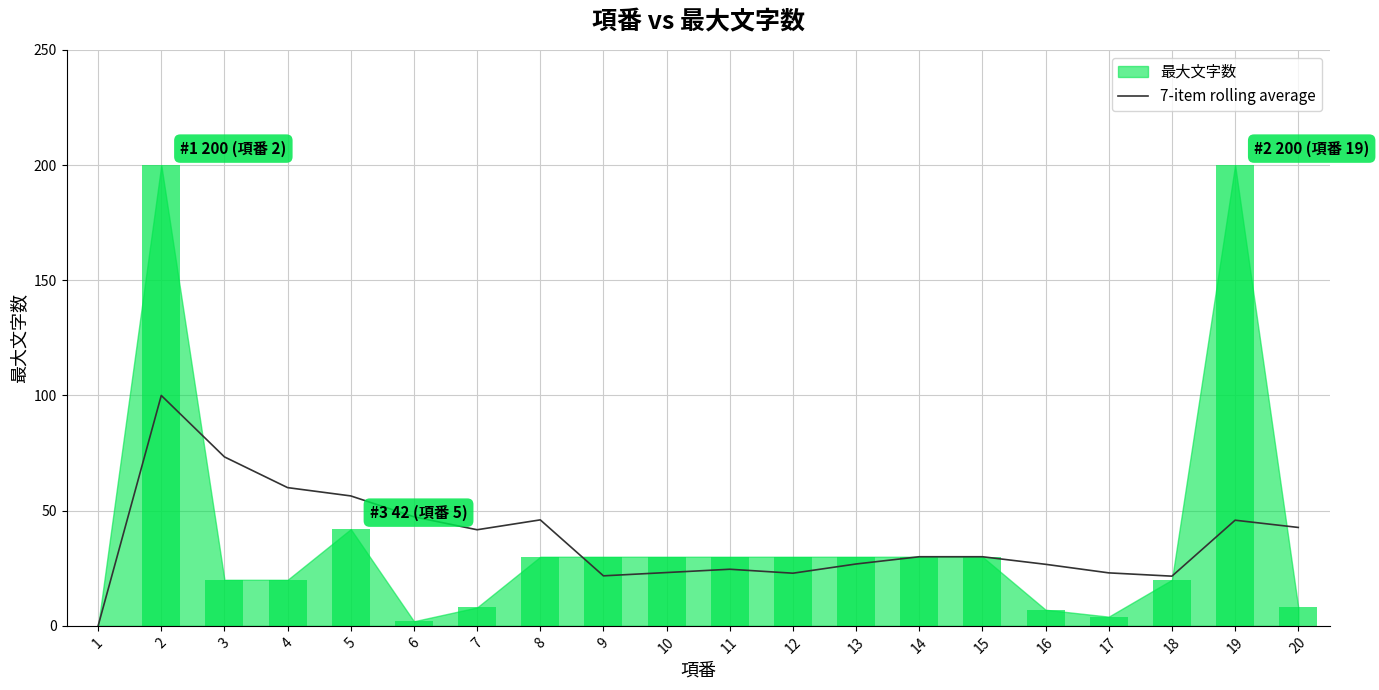

The 7-item rolling average series shows 73.7 at 5. True or false?

False